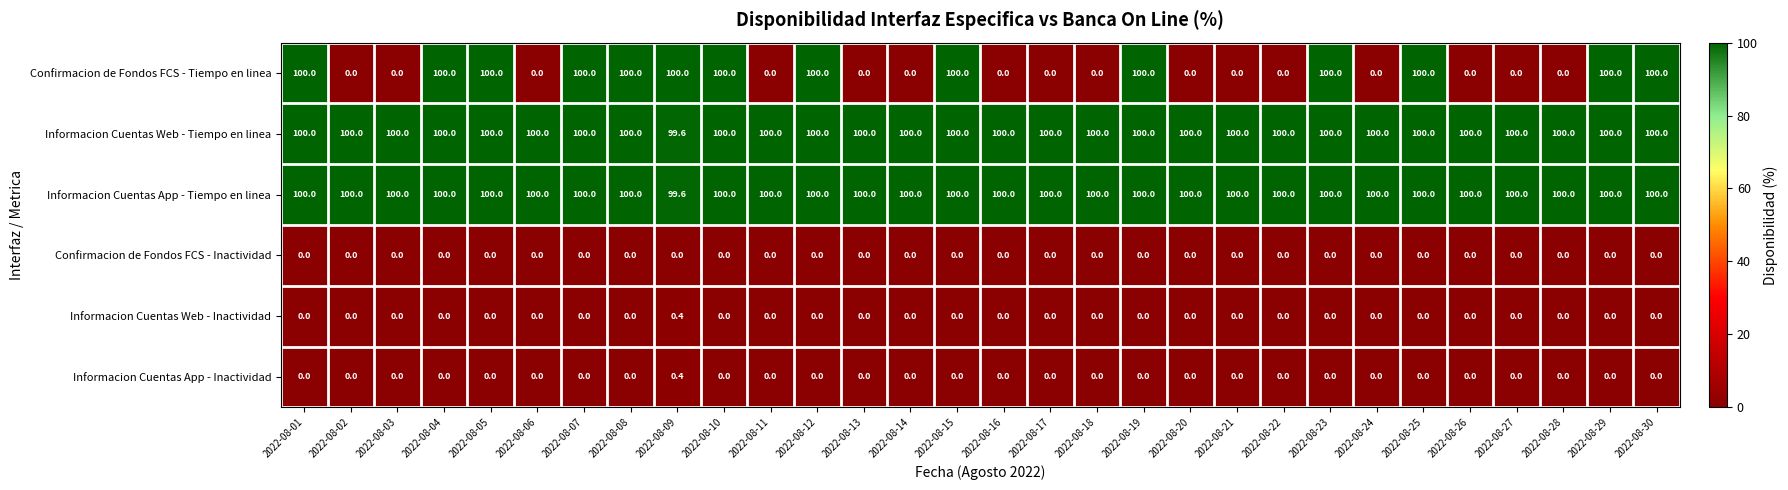

What is the greatest value displayed?

100.0